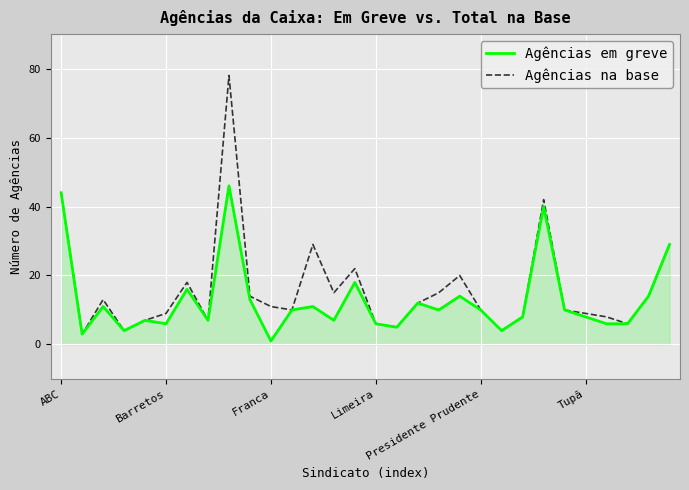

Which series has the largest range (max minus min)?

Agências na base